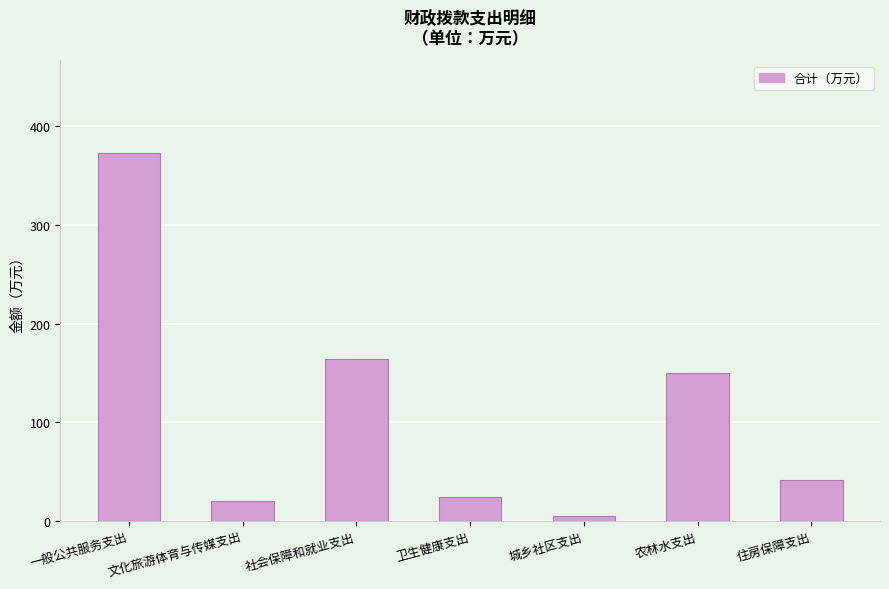

Does the chart contain any negative values?

No